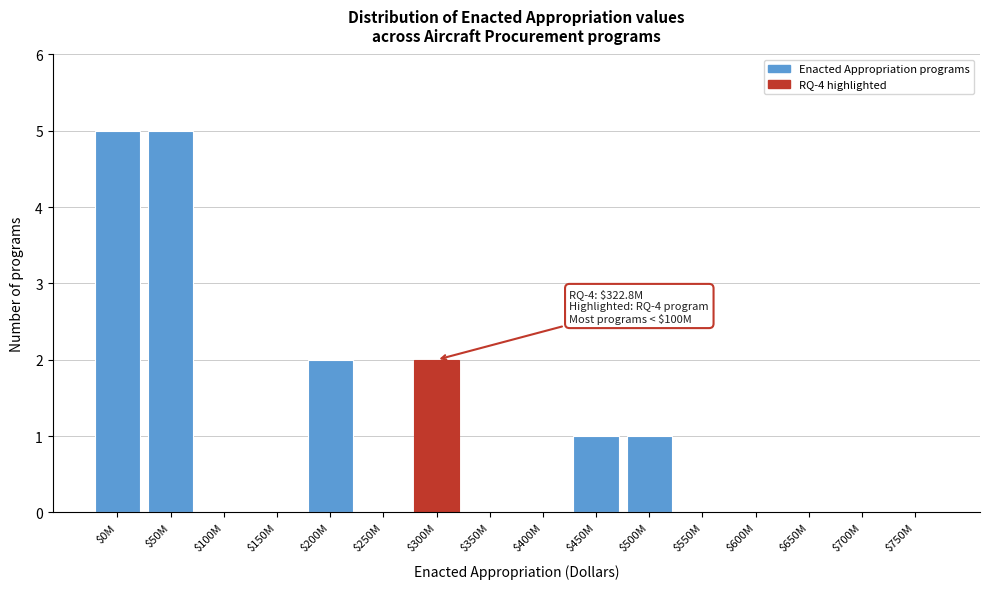

The chart shows a value of 0 at $250M. True or false?

True